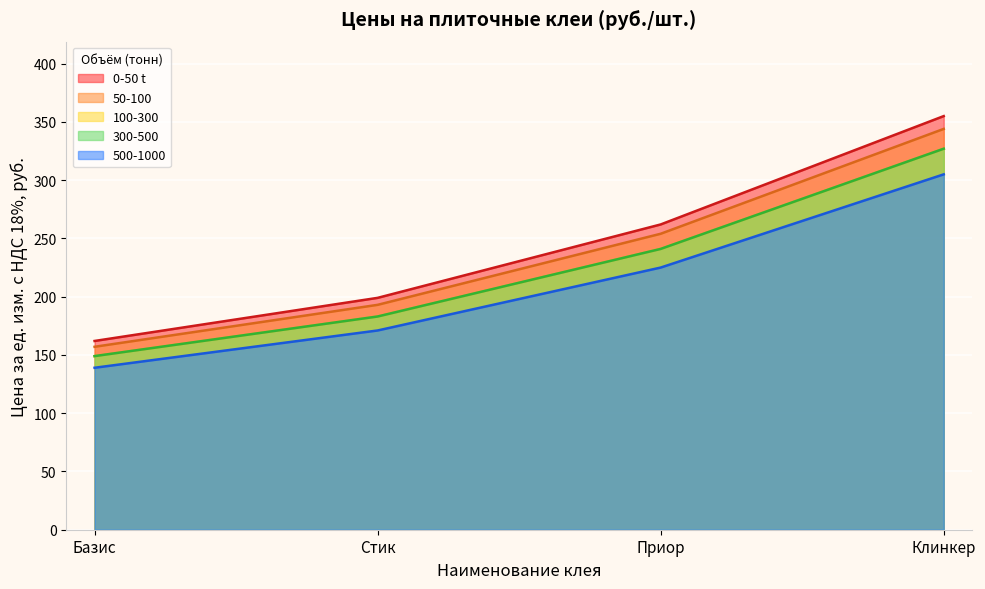

What position from the right is Клинкер?

1